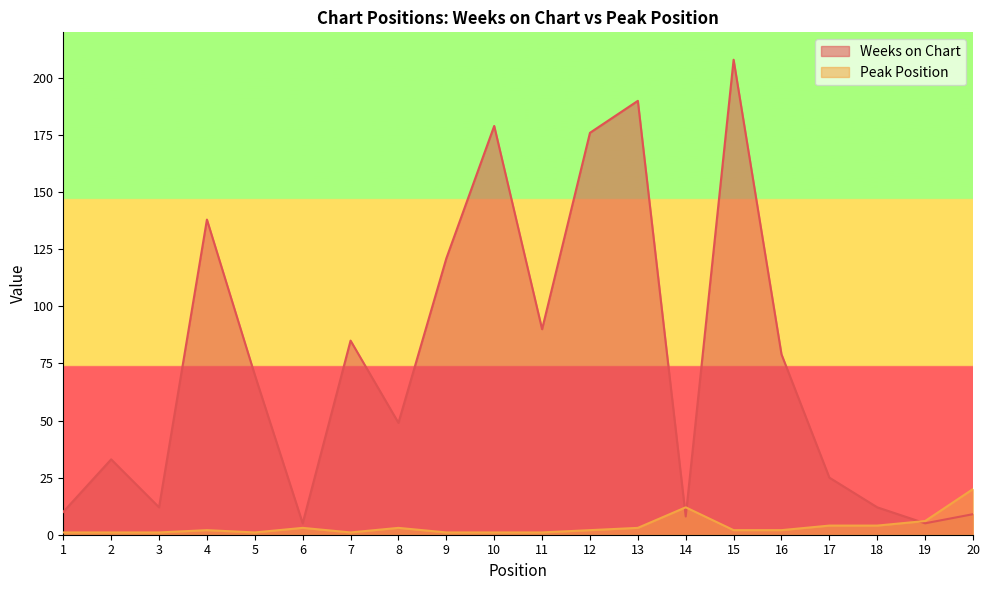

Where do Peak Position and Weeks on Chart first cross each other?

13 and 14